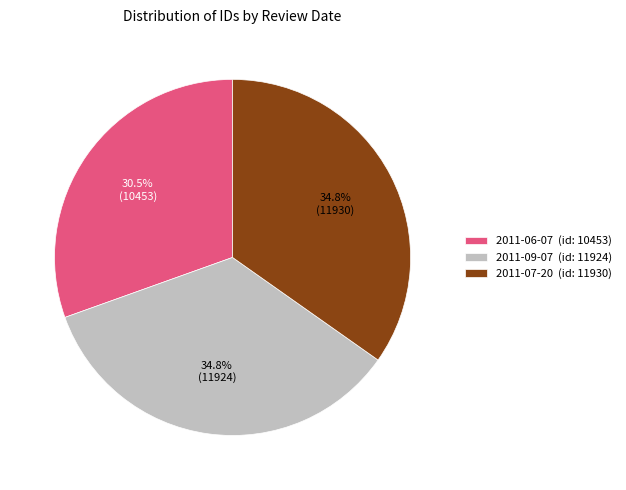

What portion of the pie excludes 2011-07-20 (id: 11930)?

65.2%